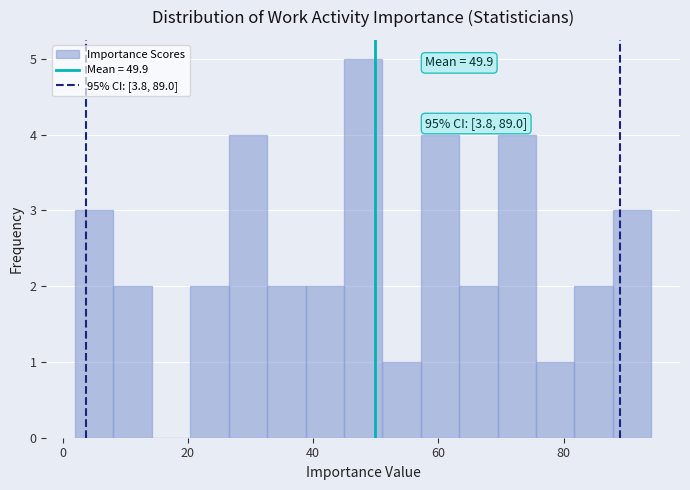

Read against the x-axis, roughly where is the centre of the tallest bar?

48